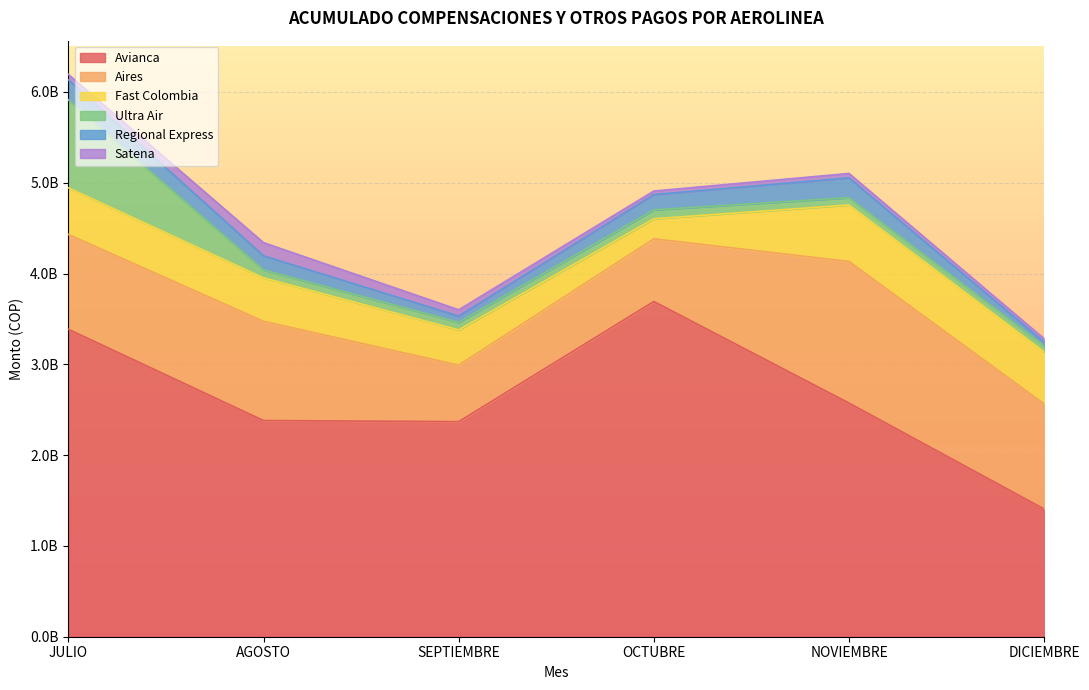

What is the total value across all series at NOVIEMBRE?

5101896805